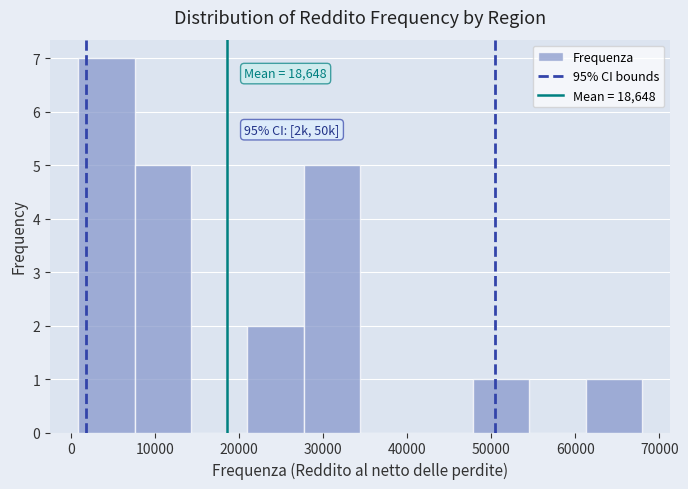

Which range on the x-axis has the tallest bar?

1000 to 8000